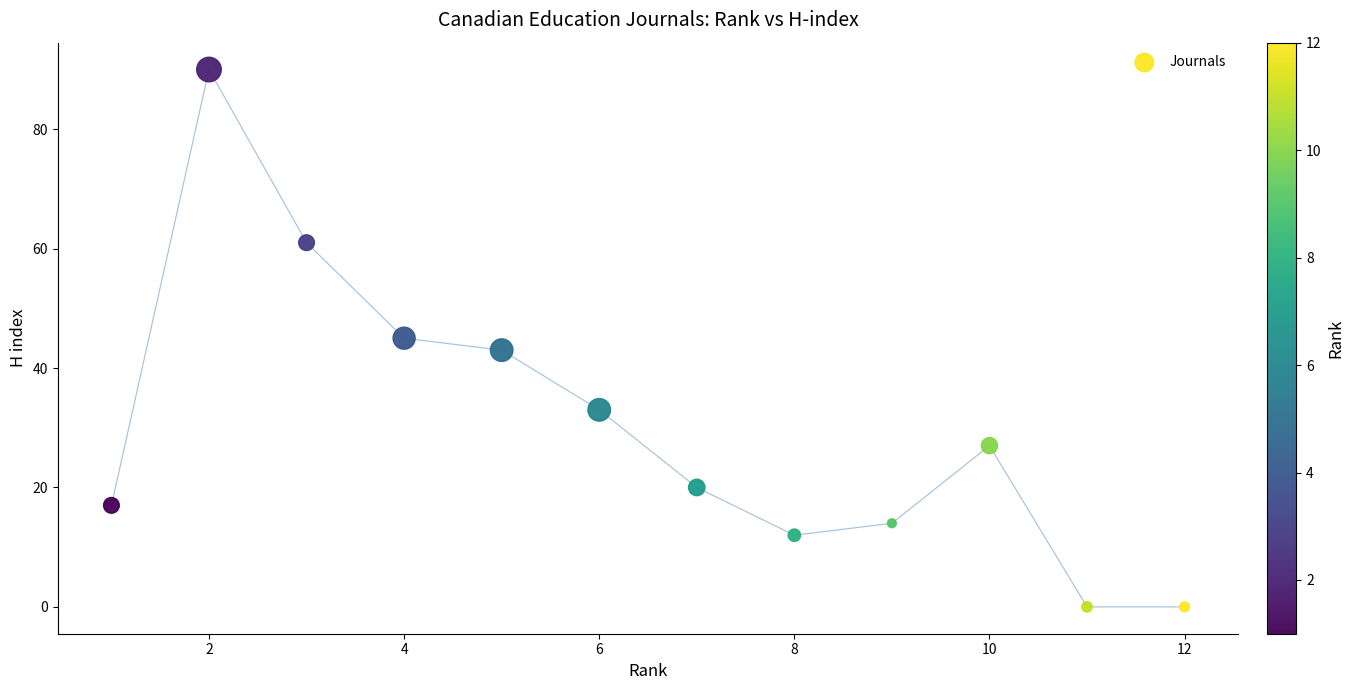

What is the range of Y values (max minus min)?

90